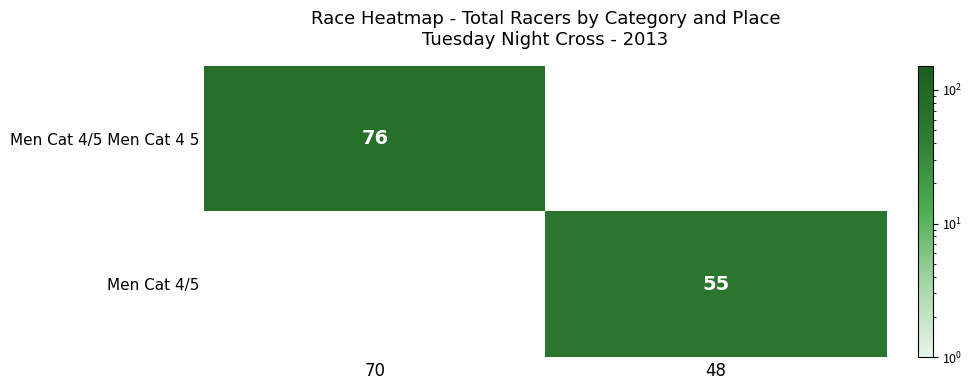

The Men Cat 4/5 Men Cat 4 5 series shows 115 at 70. True or false?

False